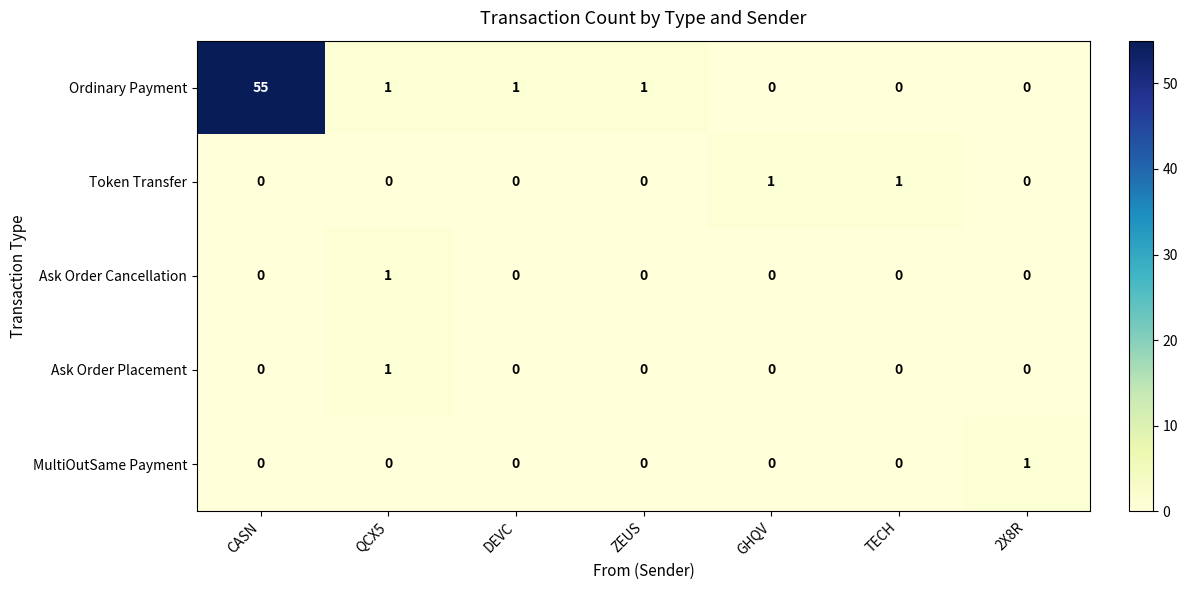

Which label corresponds to the largest value in the chart?

CASN